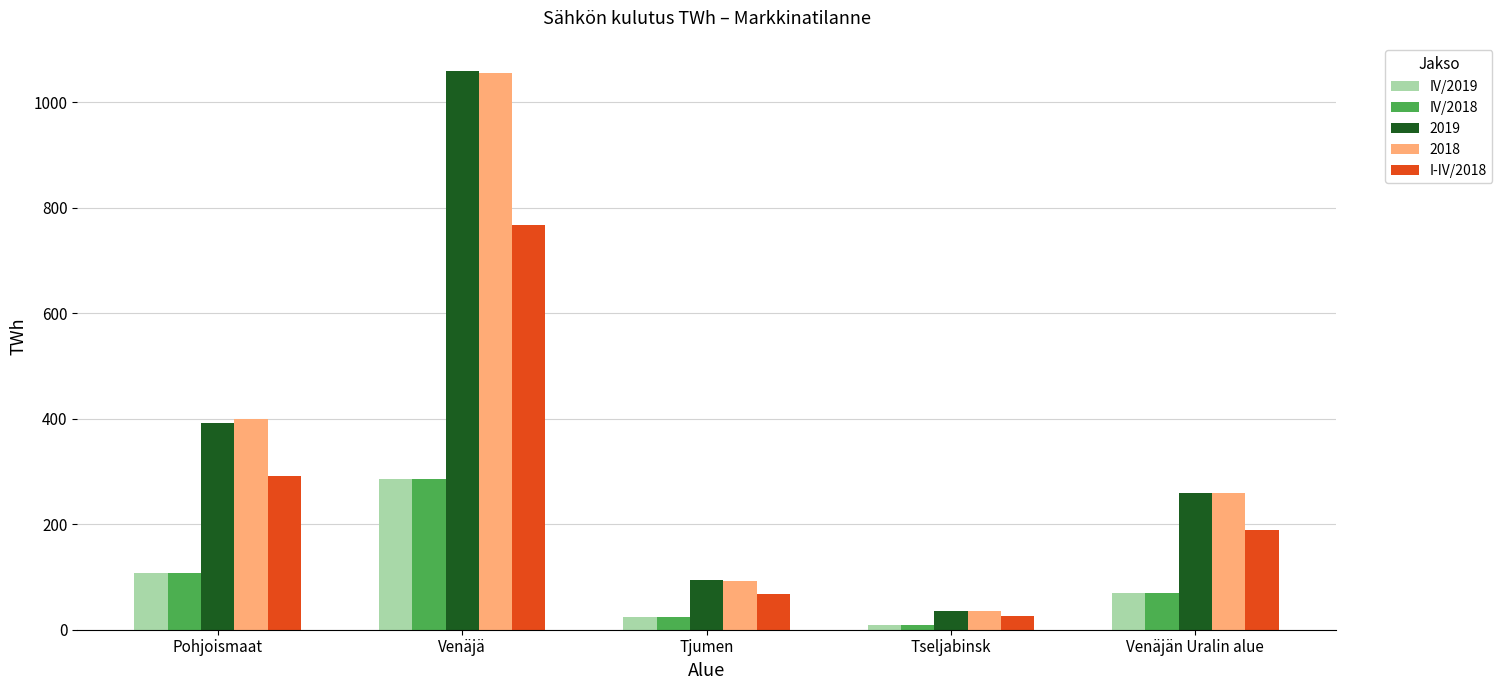

At which category is the sum across all series the highest?

Venäjä